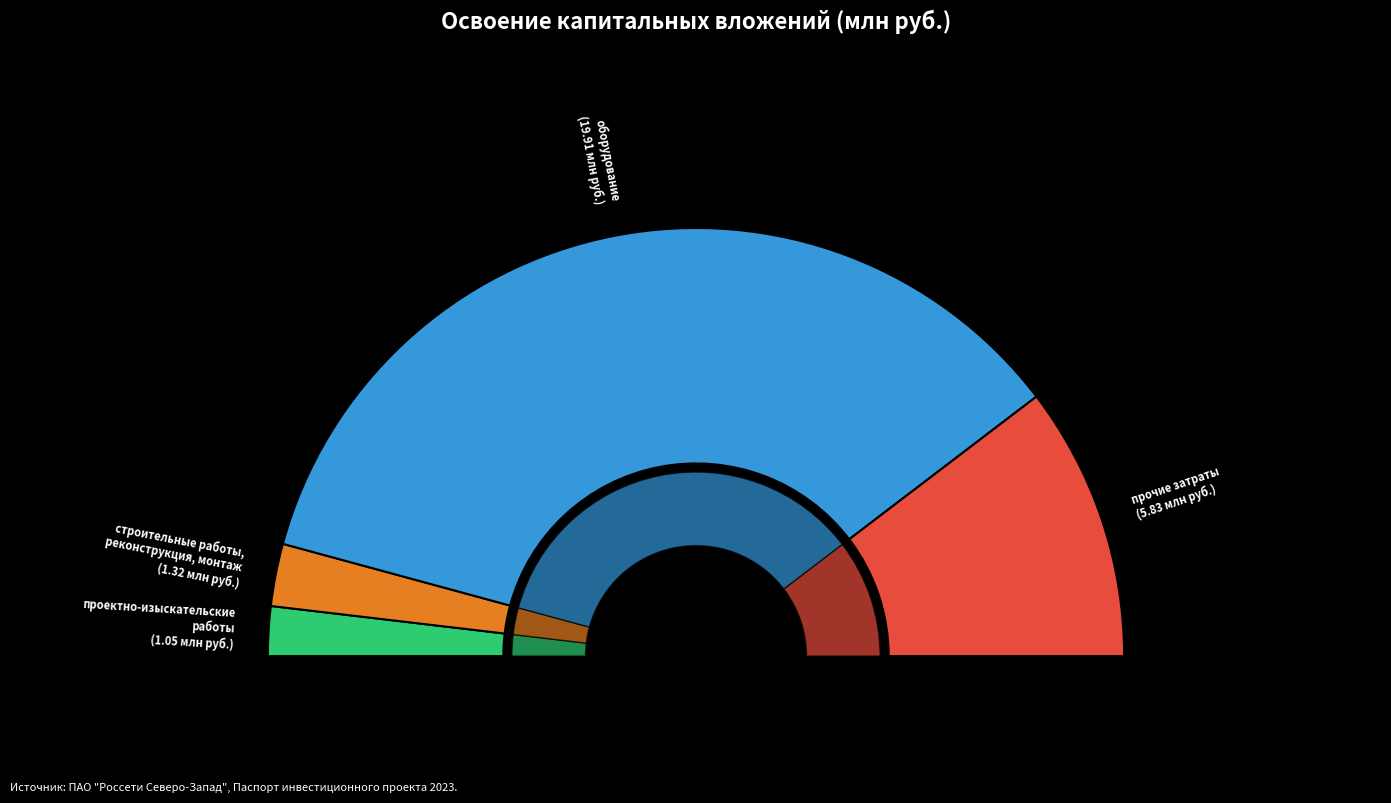

What percentage is the оборудование slice, to the nearest percent?

71%